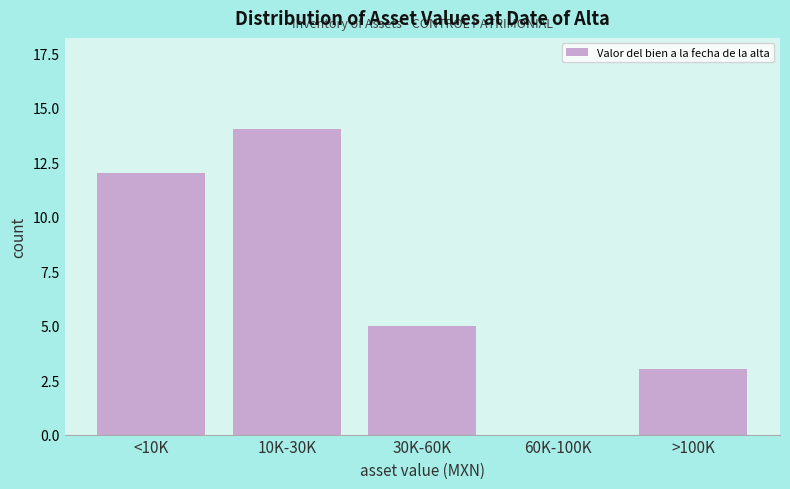

Reading left to right, what are all the values shown in this chart?

<10K=12	10K-30K=14	30K-60K=5	60K-100K=0	>100K=3